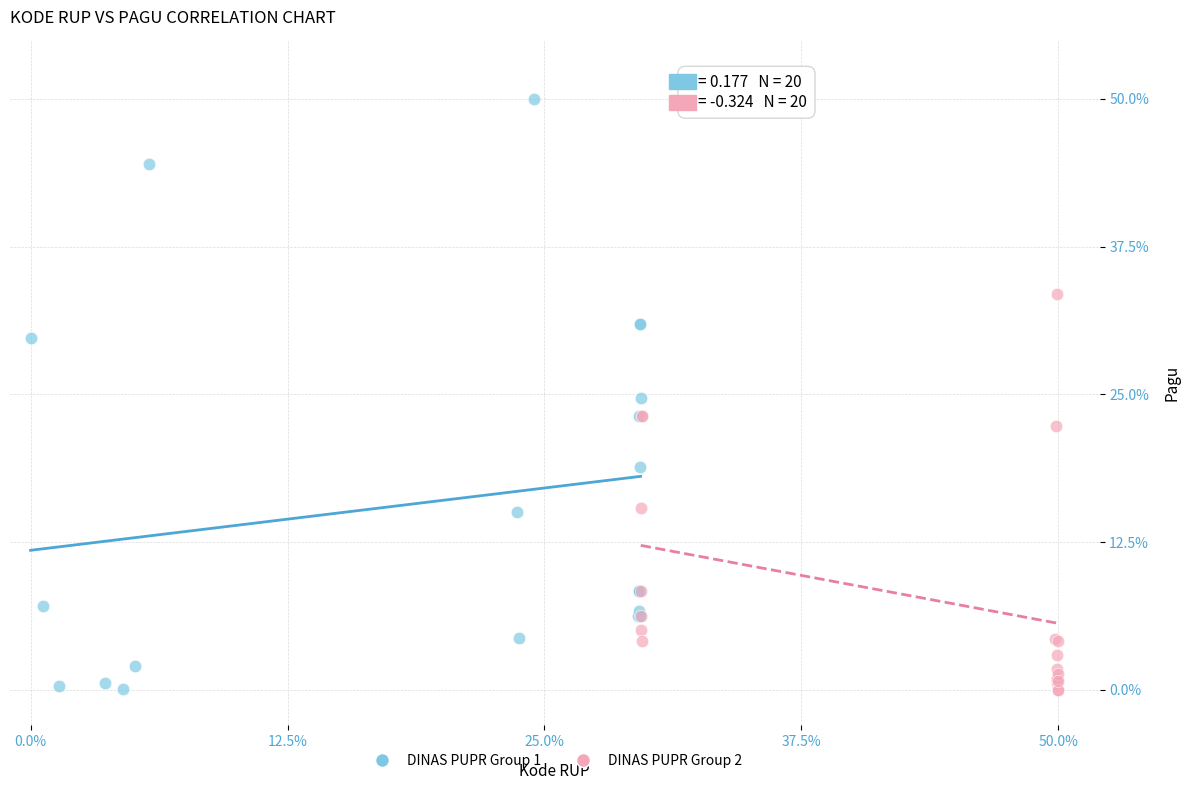

Which series contains the highest Y value?

DINAS PUPR Group 1